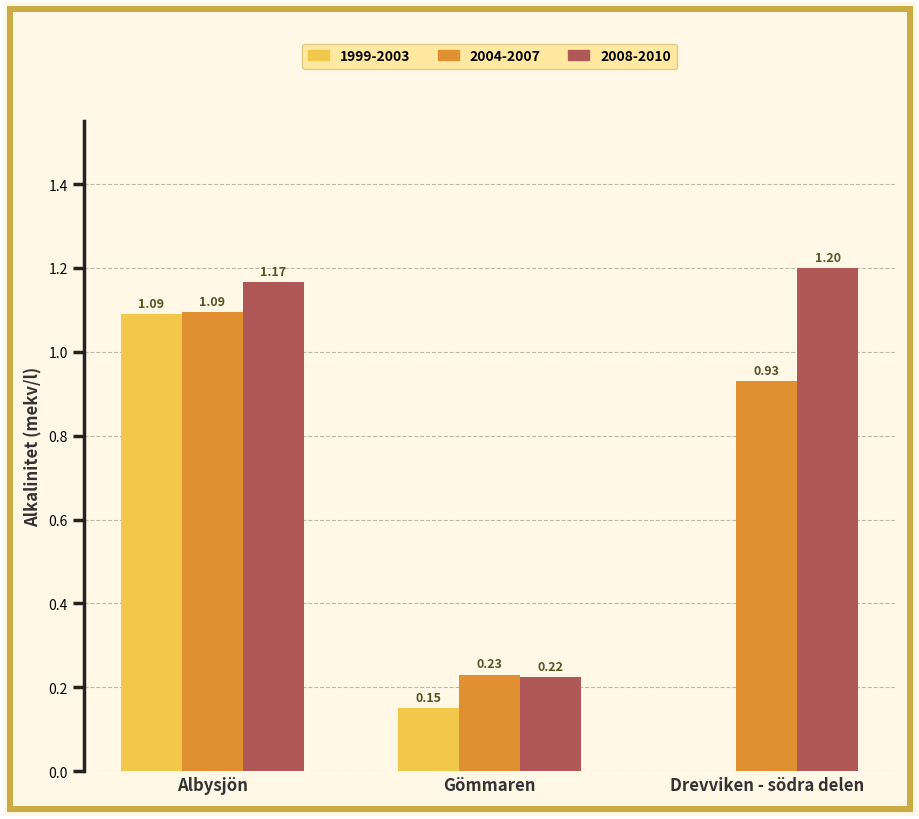

Which label corresponds to the largest value in the chart?

Drevviken - södra delen